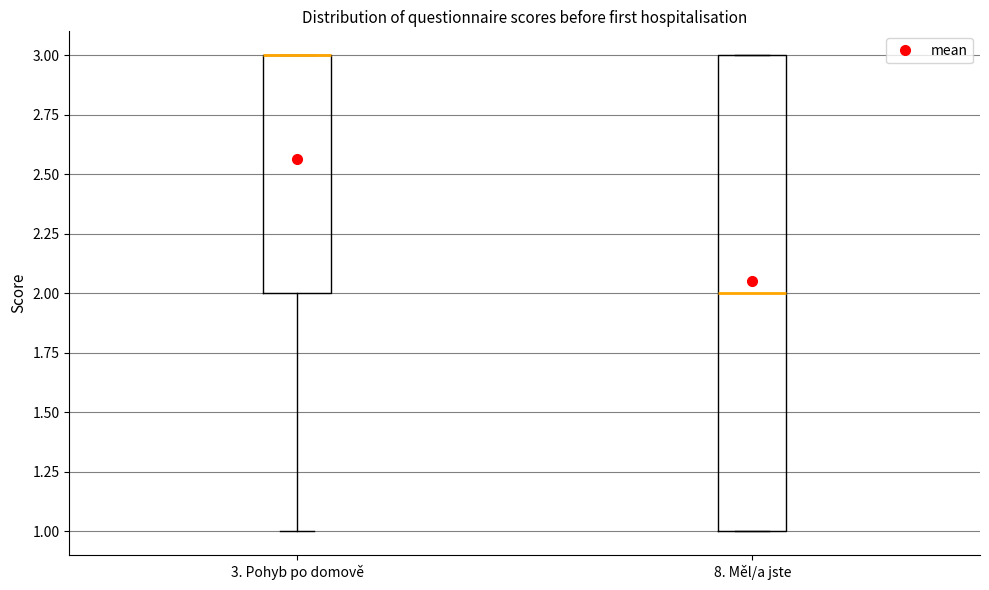

Reading left to right, transcribe this box plot: for each box, give where its median line is, the range the box spans, and where its two whiskers end, as read against the y-axis. The values are not printed on the chart, so give them approximately, as read against the axis.

3. Pohyb po domově: median 3 (drawn on the box's upper edge), box 2 to 3, whiskers 1 to 3
8. Měl/a jste: median 2, box 1 to 3, whiskers 1 to 3